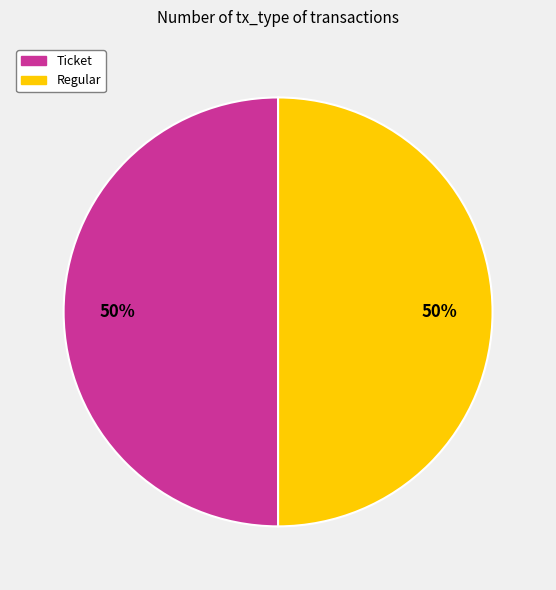

Count the number of slices in the pie.

2